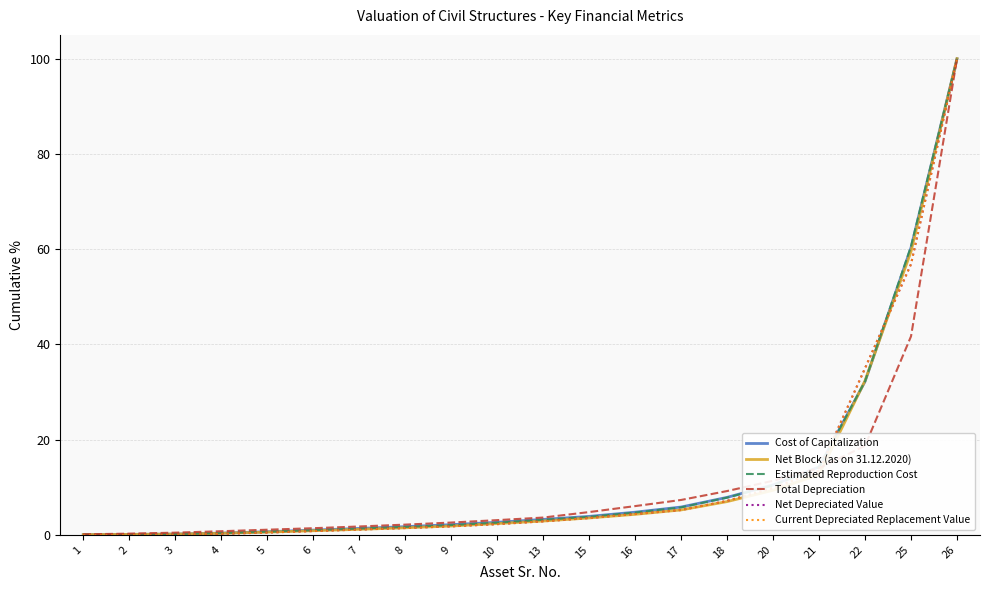

Is it true that Current Depreciated Replacement Value equals 56.9 at 25?

True